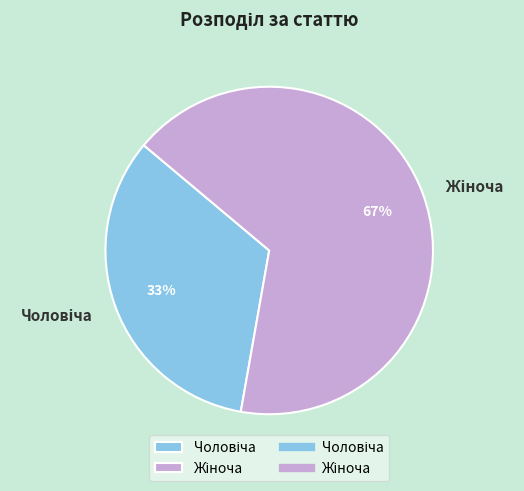

To the nearest percent, what is the average slice percentage?

50%